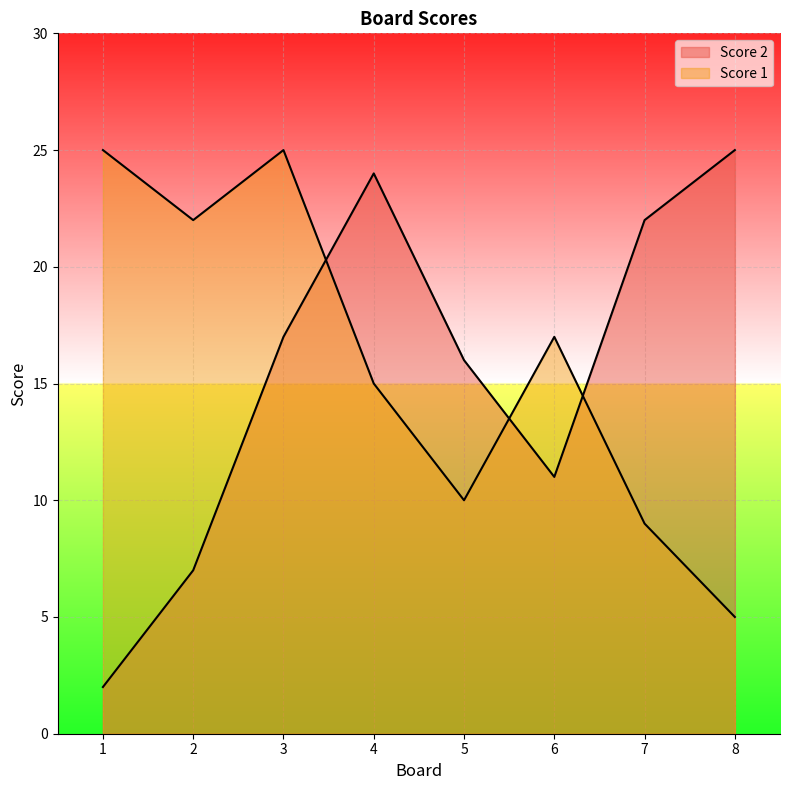

Between which two adjacent categories do Score 1 and Score 2 first intersect?

3 and 4